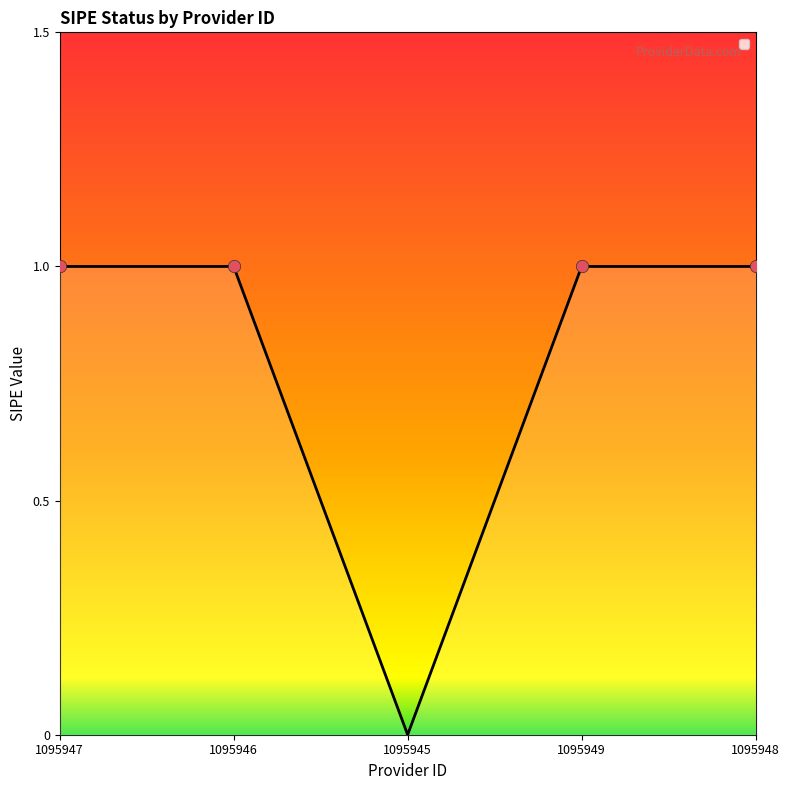

Approximately how many times larger is the value at 1095949 compared to 1095947?

1.0